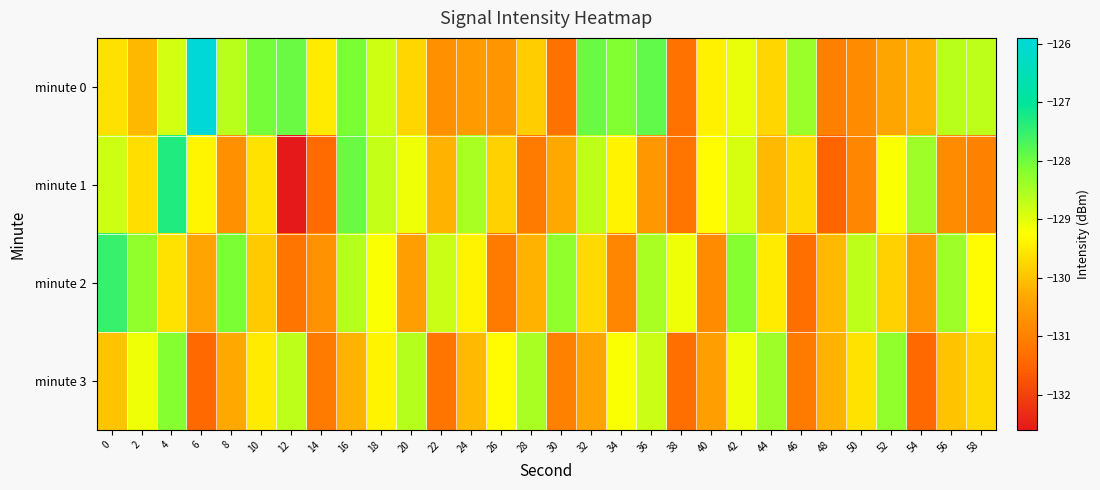

At how many categories does at least one series exceed -126?

1